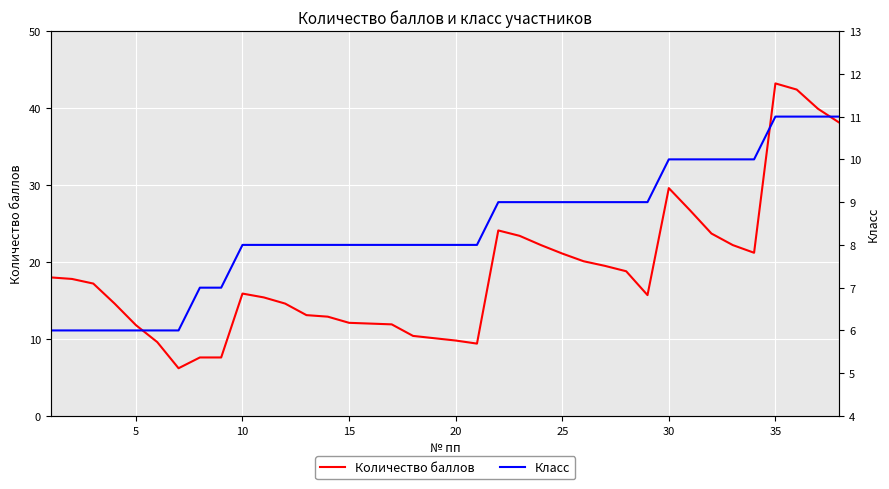

List the series in order of their peak value, lowest first.

Класс, Количество баллов